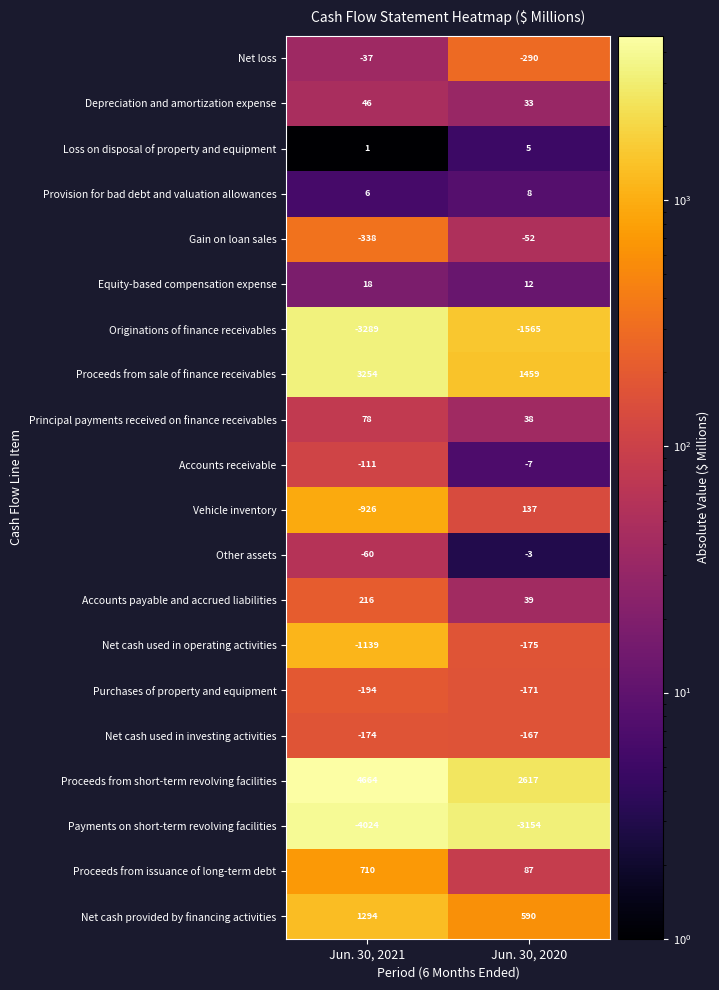

Which category has the lowest value across all series?

Jun. 30, 2021